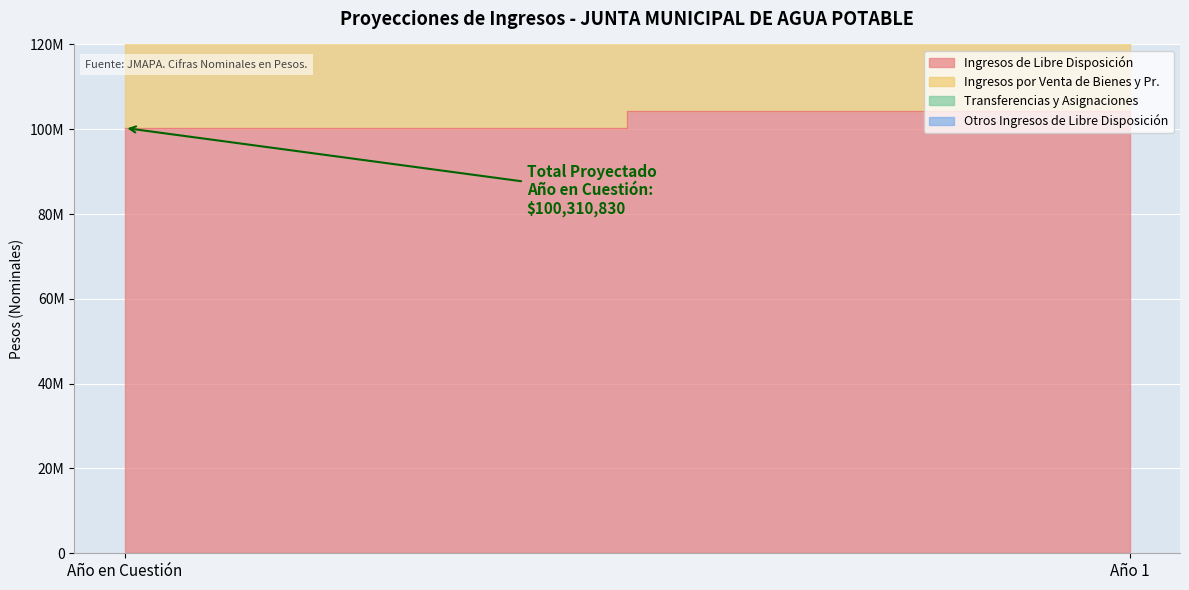

How many Otros Ingresos de Libre Disposición values are between 617200 and 641888?

2